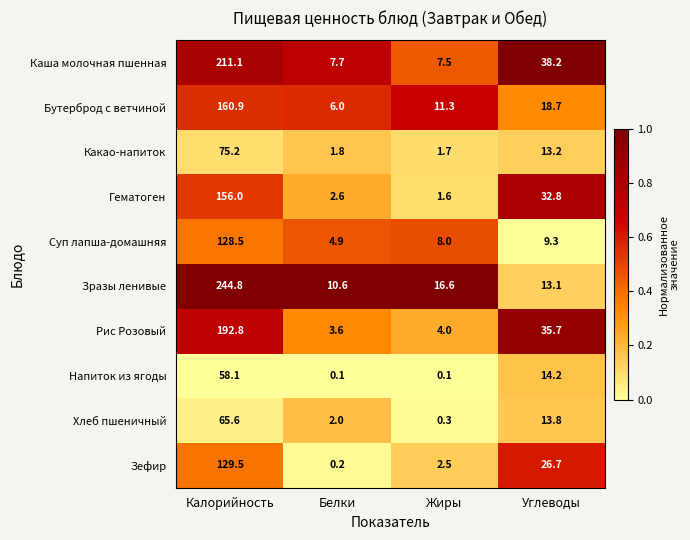

What is the difference between the maximum and minimum values in the Напиток из ягоды series?

58.0